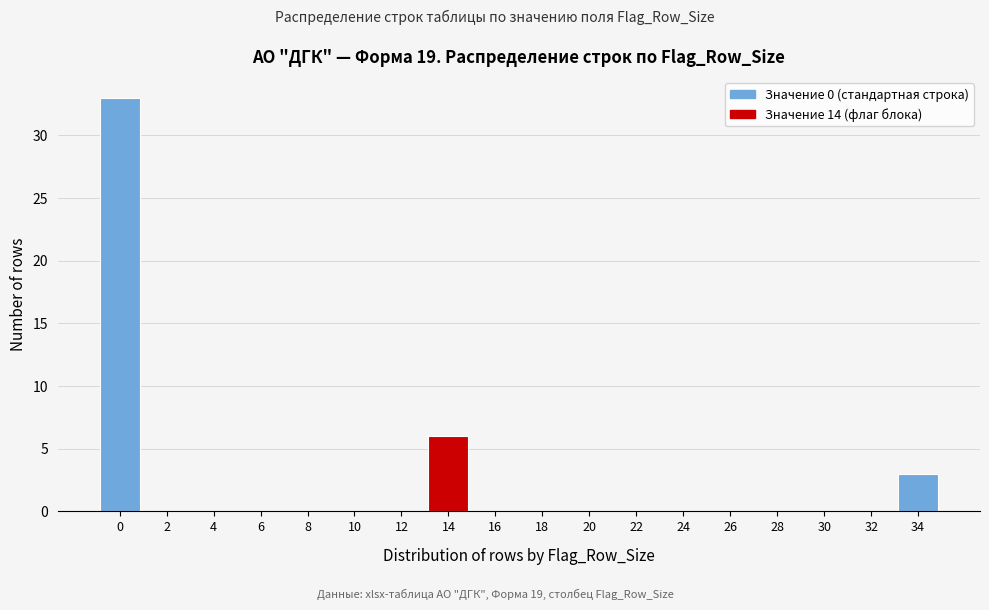

Reading left to right, extract all data points from this chart.

0=33	2=0	4=0	6=0	8=0	10=0	12=0	14=6	16=0	18=0	20=0	22=0	24=0	26=0	28=0	30=0	32=0	34=3